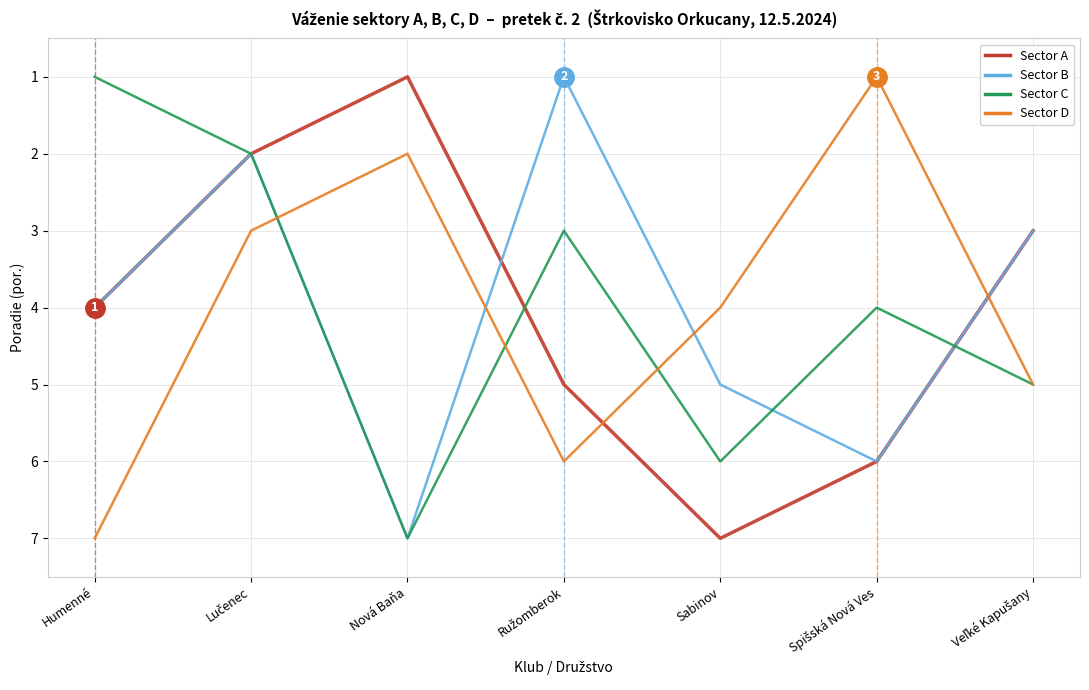

Which series changed the most between Humenné and Nová Baňa?

Sector C